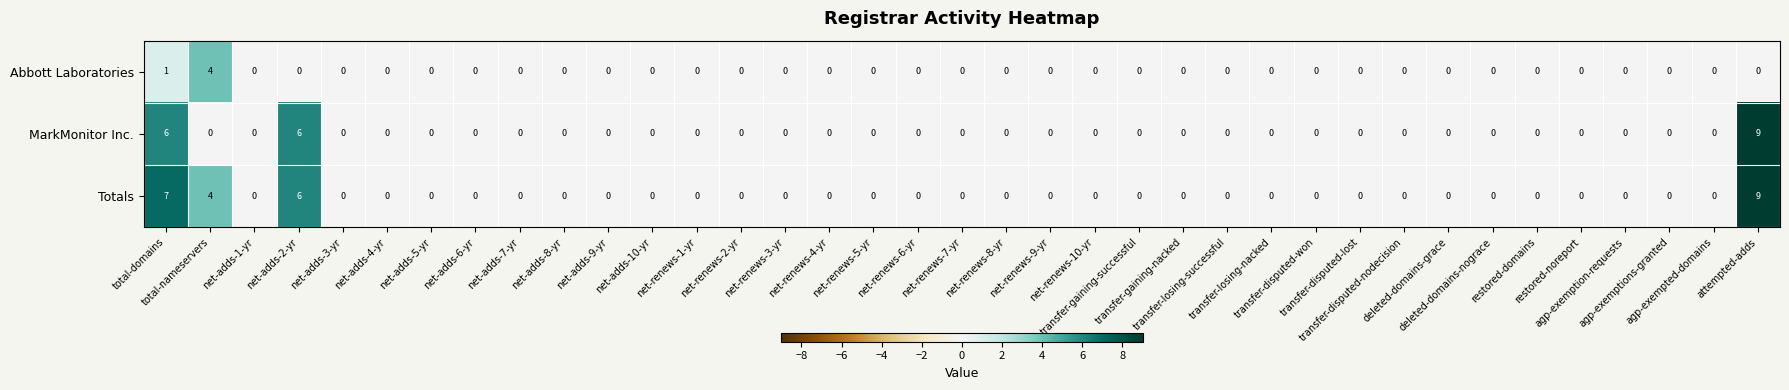

List the series in order of their overall mean, lowest first.

Abbott Laboratories, MarkMonitor Inc., Totals